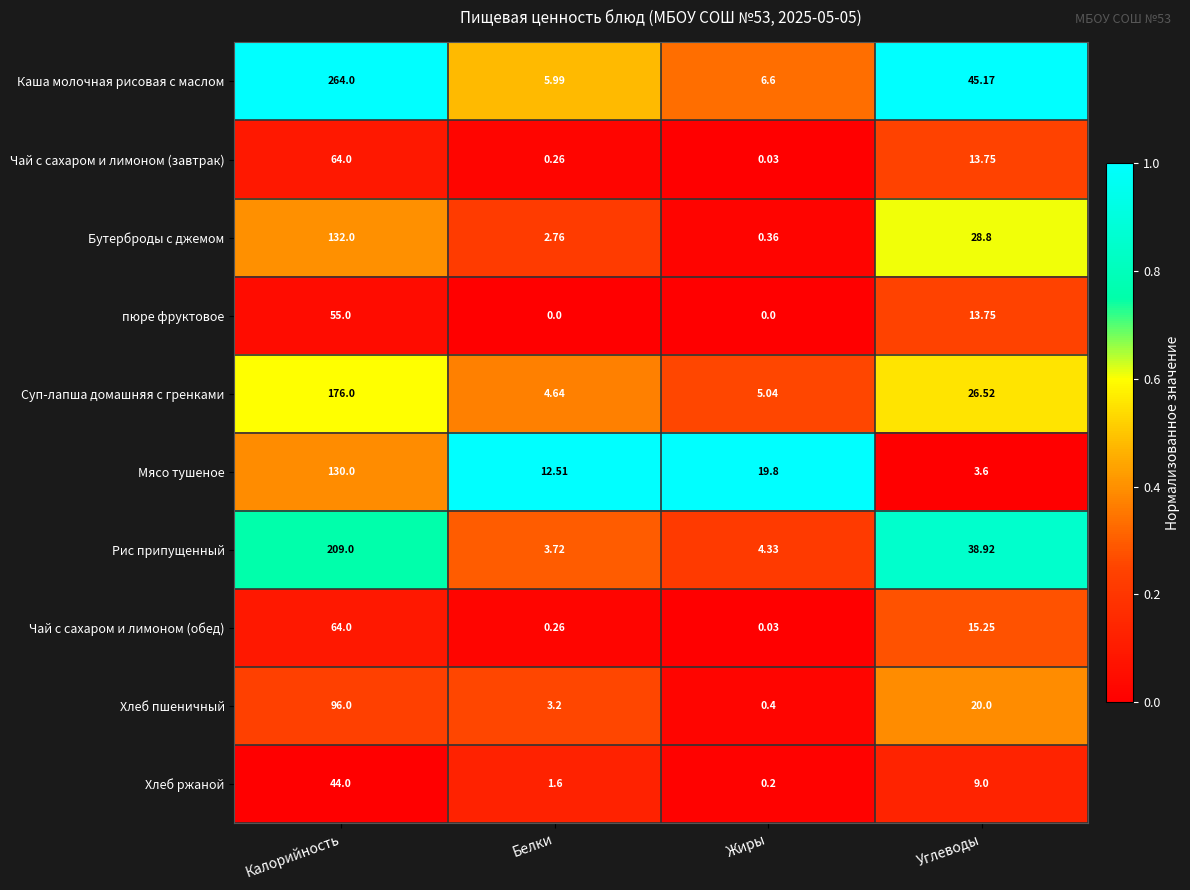

At which label is Чай с сахаром и лимоном (обед) closest to 32?

Углеводы